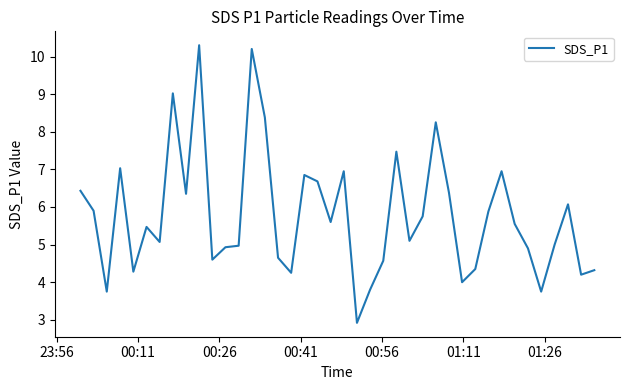

What is the greatest value displayed?

10.3